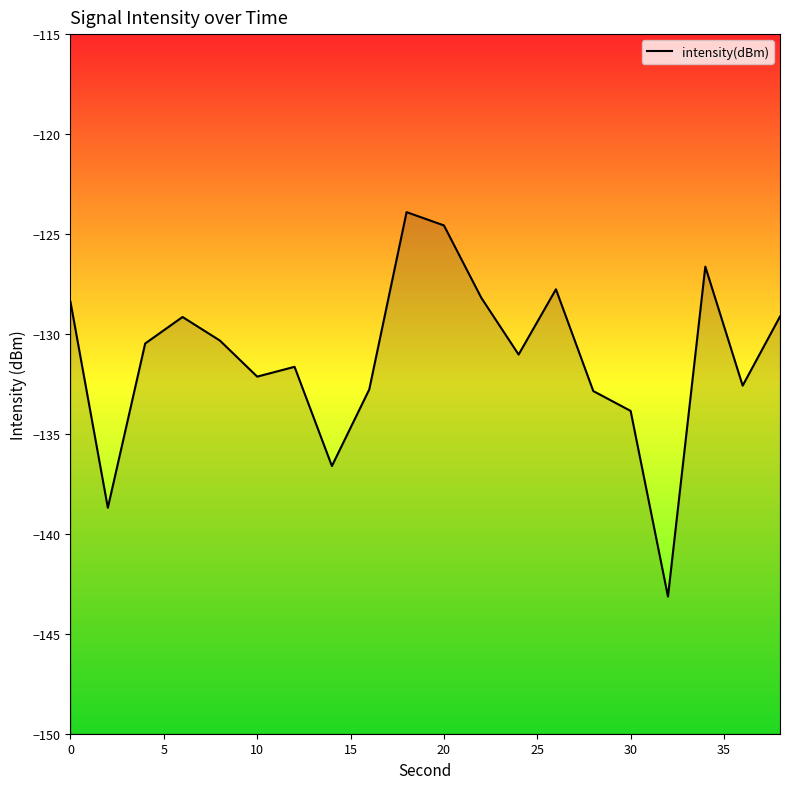

The value at 20 is -188.9. True or false?

False